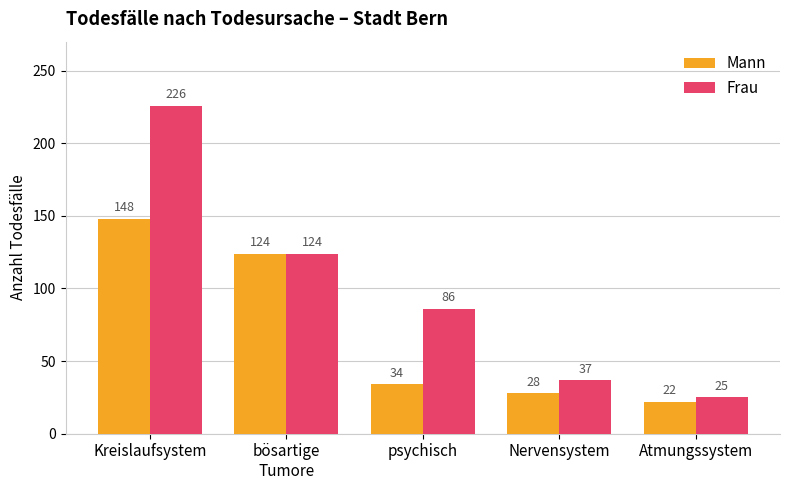

Is the value of Frau at psychisch greater than the value of Mann at psychisch?

Yes